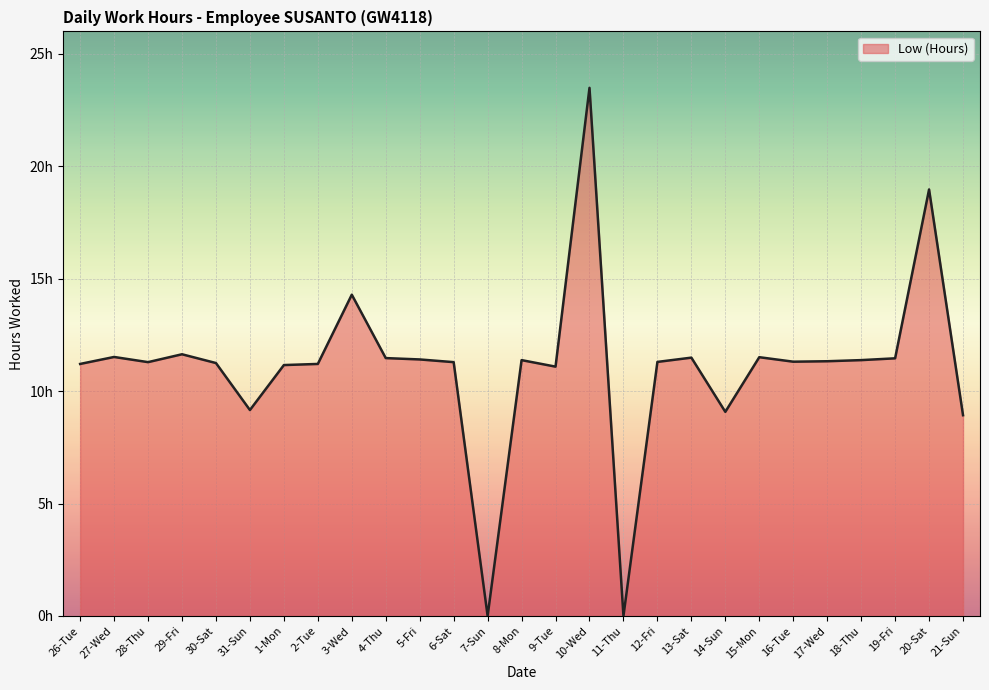

How many interior local peaks (higher than both neighbors) does the data have?

8